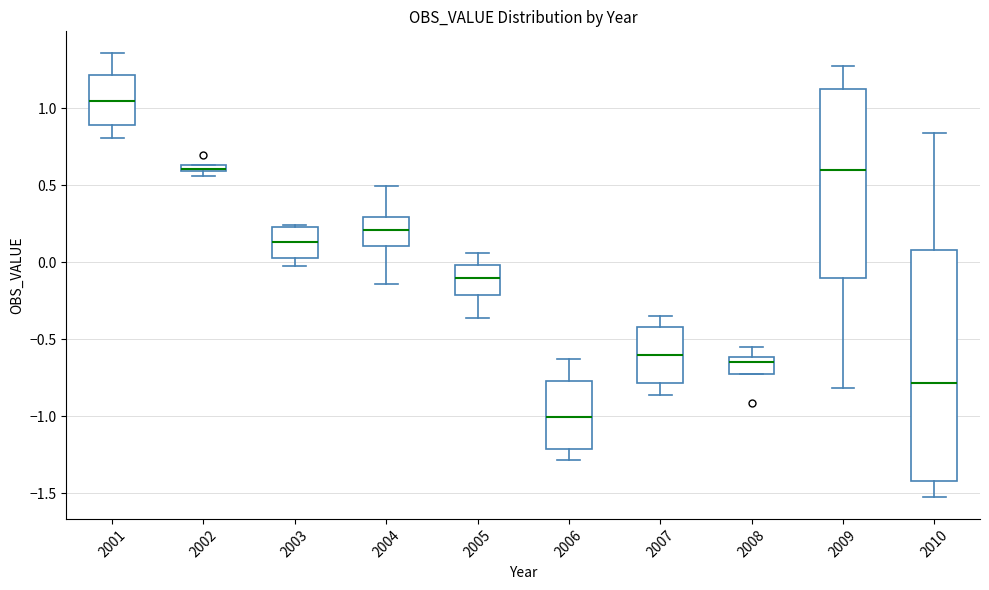

Which box is the tallest, from its lower edge to its upper edge?

2010